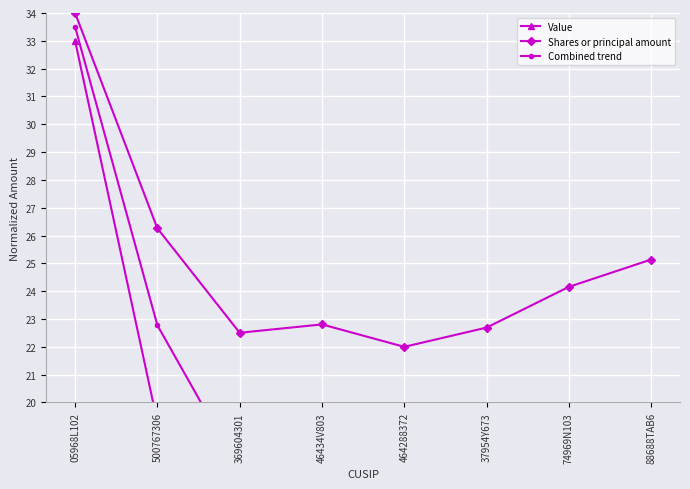

What is the total value across all series at 05968L102?

100.5